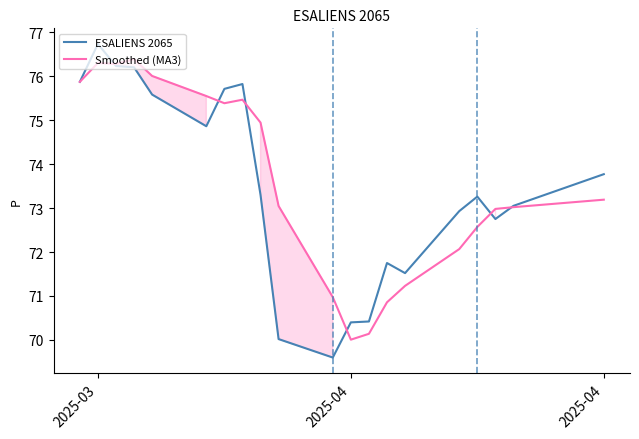

What is the sum of all Smoothed (MA3) values?

1472.3